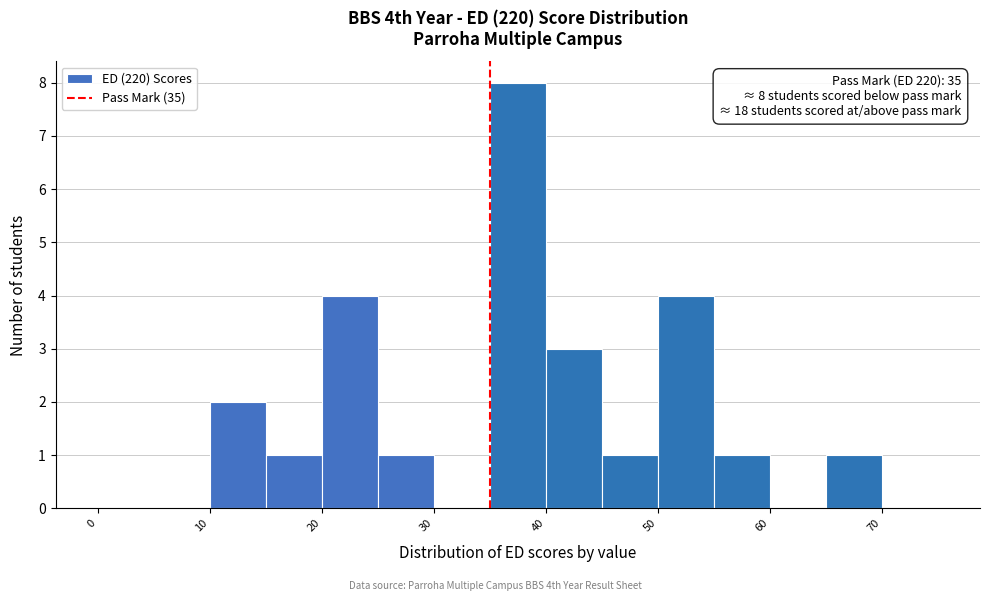

Over which range of the x-axis is the bar tallest?

35 to 40